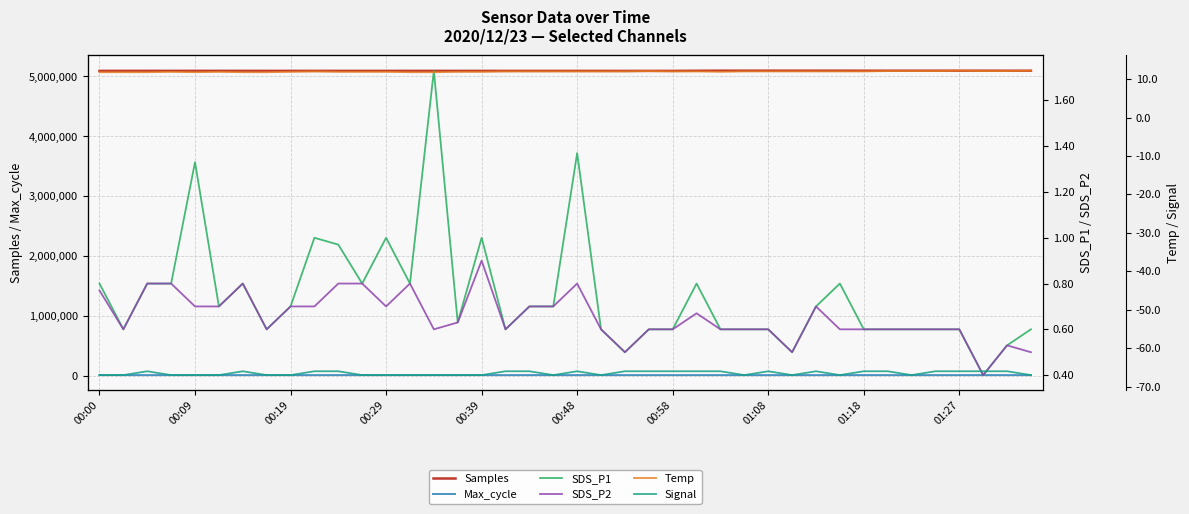

In Signal, how many points are higher than both neighbors (excluding endpoints)?

5